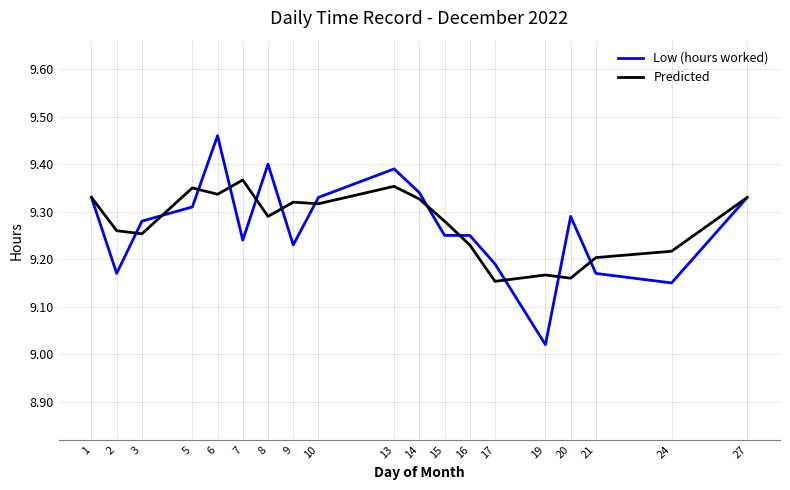

Rank the series at 9 from lowest to highest value.

Low (hours worked), Predicted